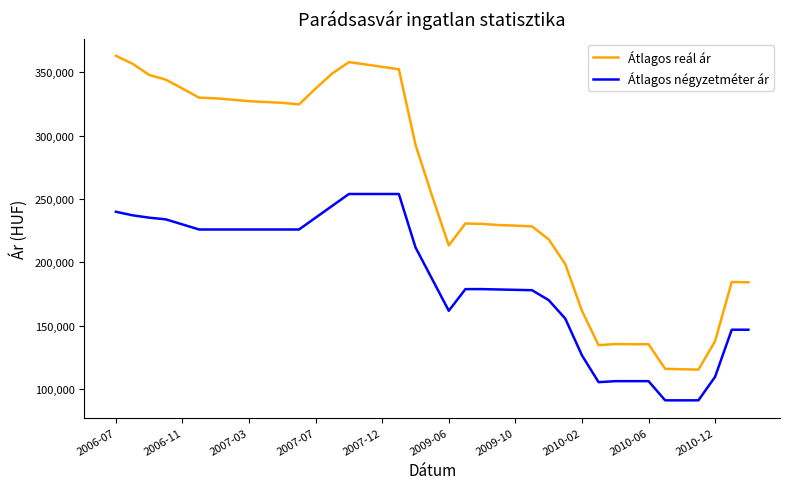

List the series in order of their peak value, highest first.

Átlagos reál ár, Átlagos négyzetméter ár